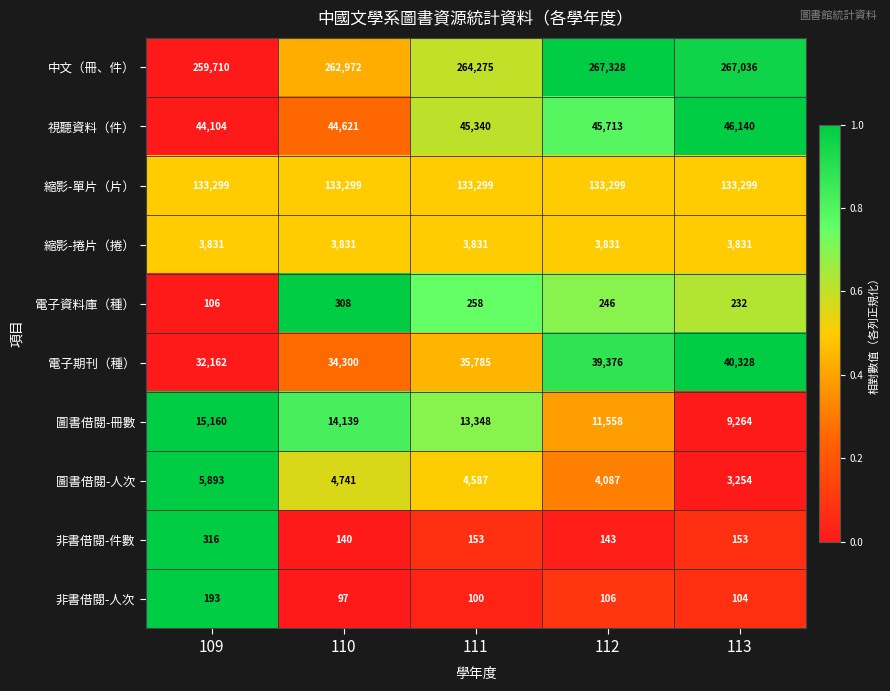

At which category is the sum across all series the highest?

112